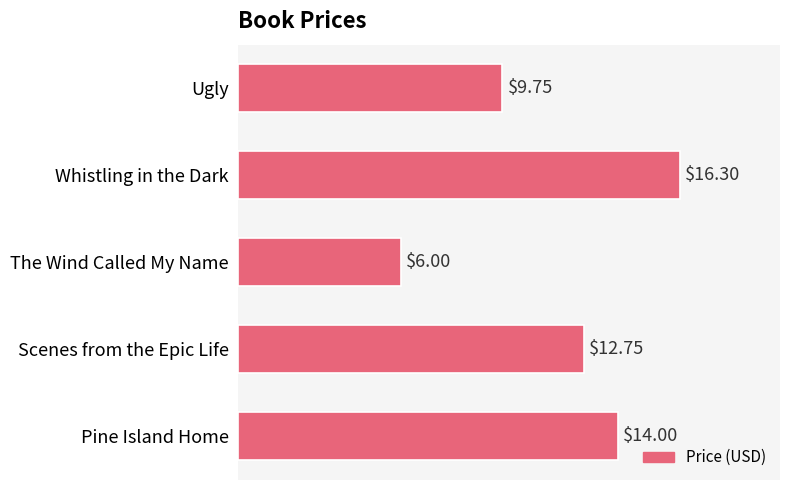

What is the maximum value shown in the chart?

16.3